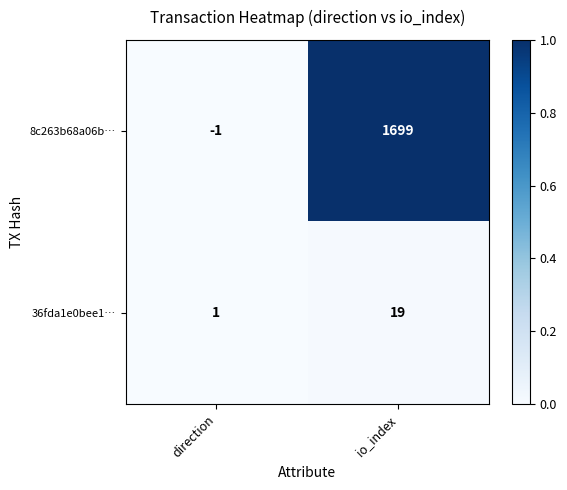

At which category is the sum across all series the highest?

io_index